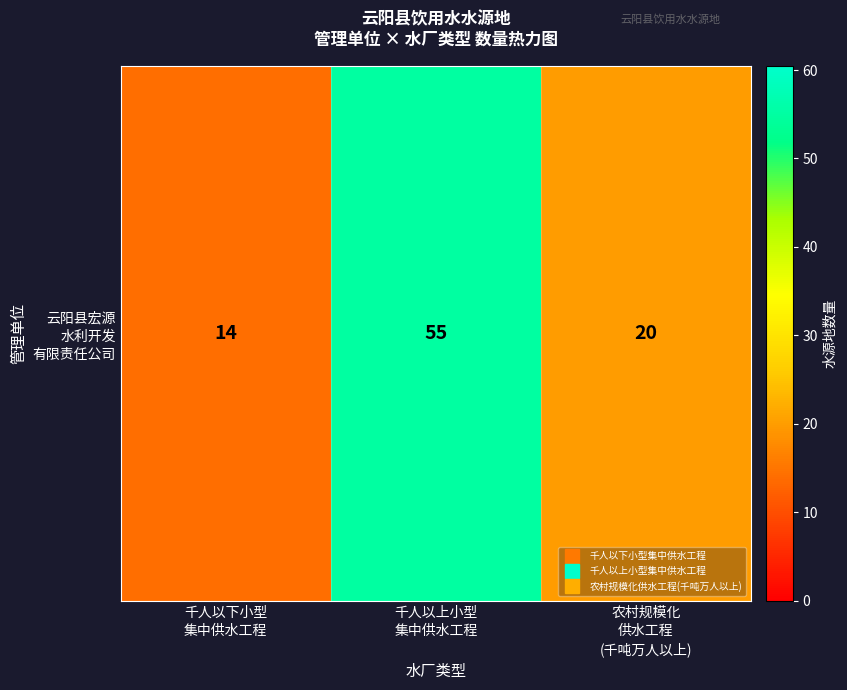

Rank the categories by value from lowest to highest.

千人以下小型
集中供水工程, 农村规模化
供水工程
(千吨万人以上), 千人以上小型
集中供水工程